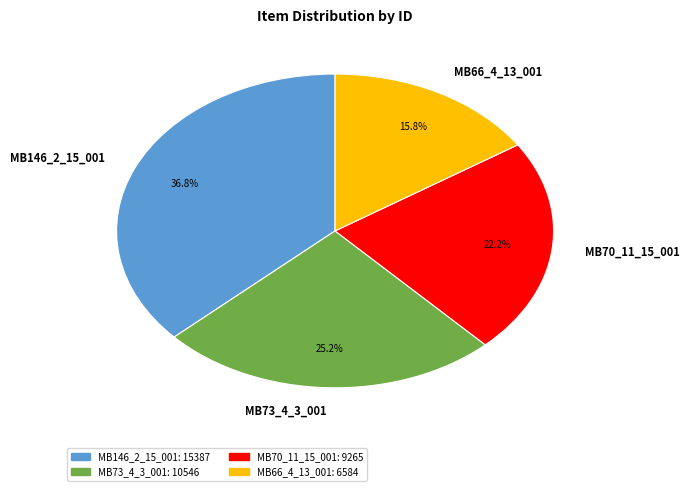

The MB70_11_15_001 slice represents 22% of the pie. True or false?

True